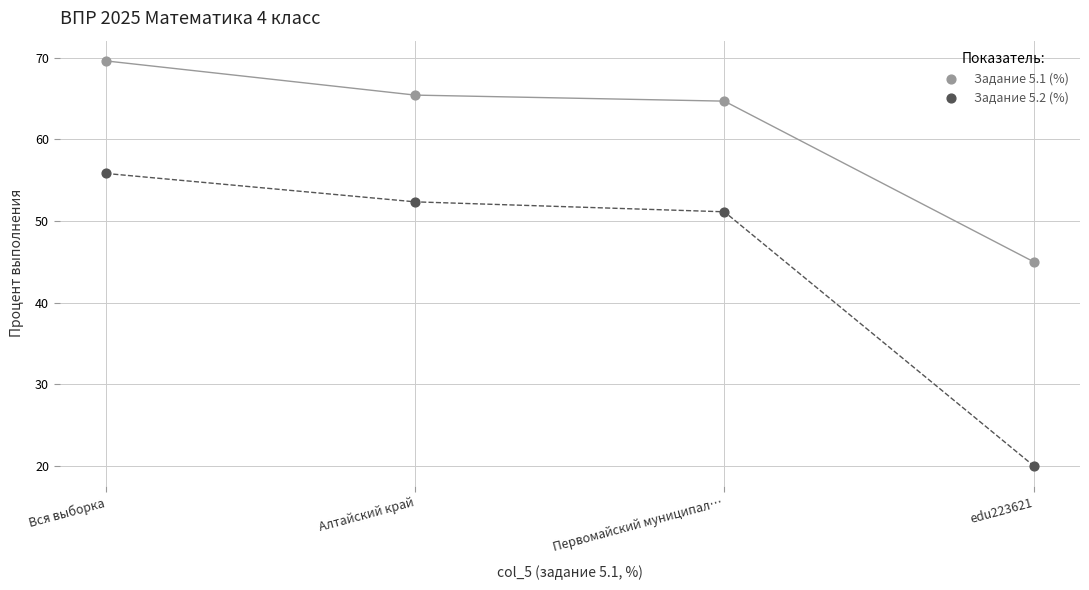

Across all series, what Y value is closest to 44?

45.0